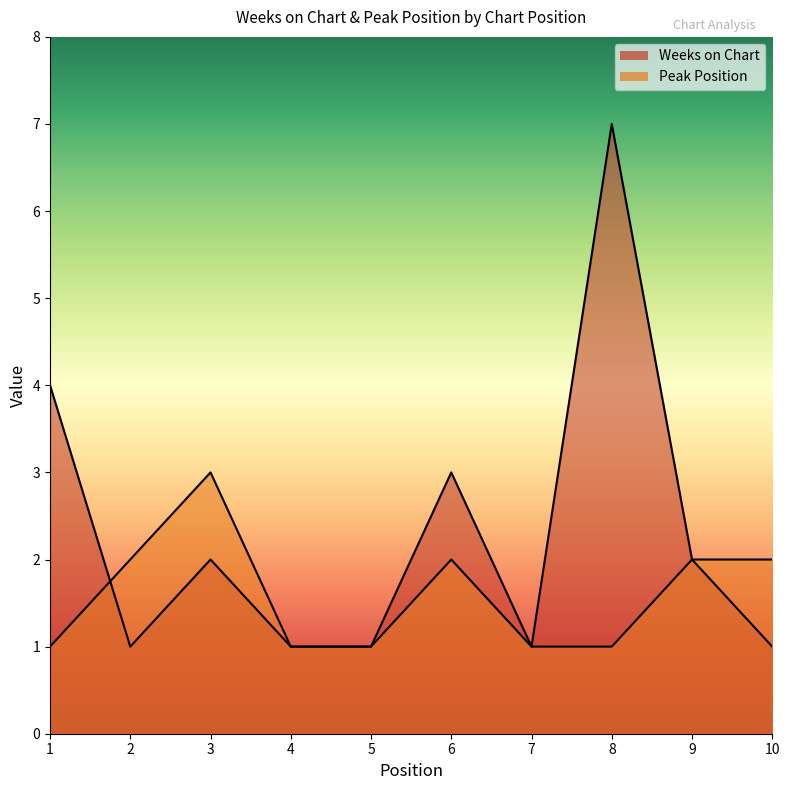

Is it true that Weeks on Chart equals 1 at 7?

True